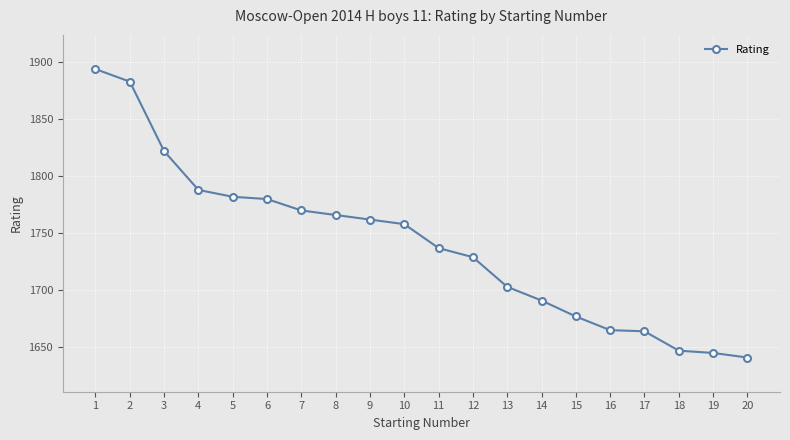

What is the maximum value shown in the chart?

1894